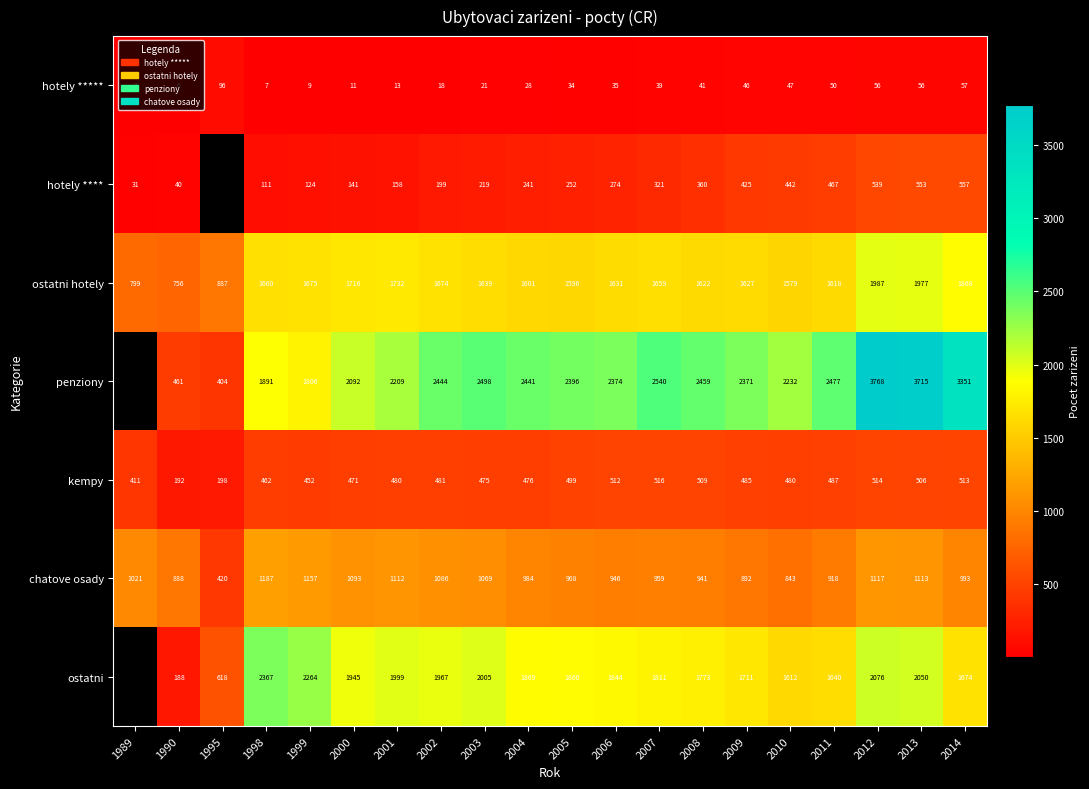

The kempy series shows 685.9 at 1999. True or false?

False